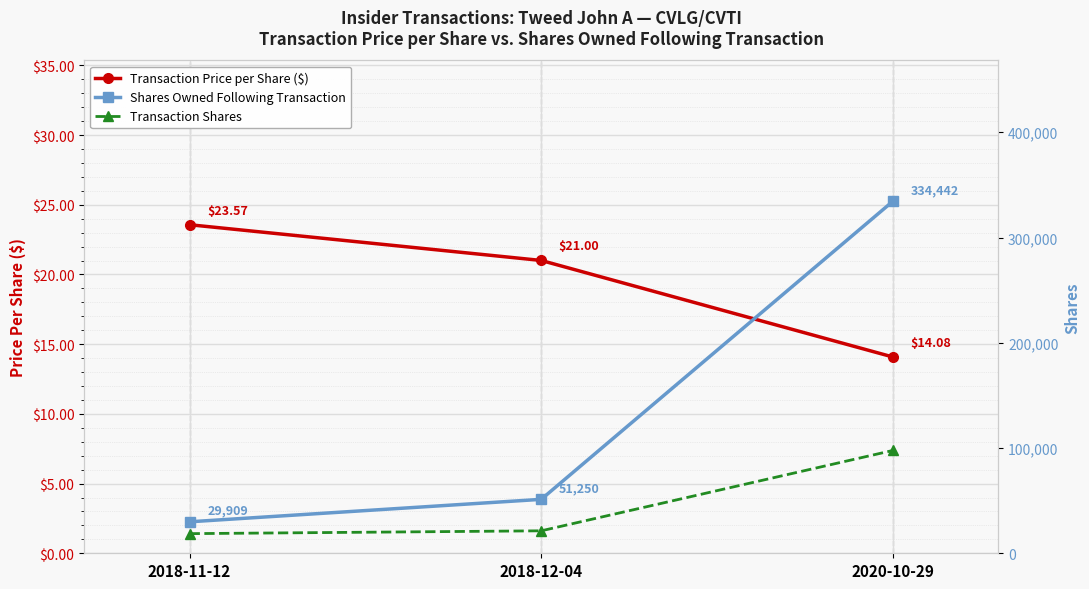

Between 2018-11-12 and 2018-12-04, which series saw the biggest shift?

Shares Owned Following Transaction